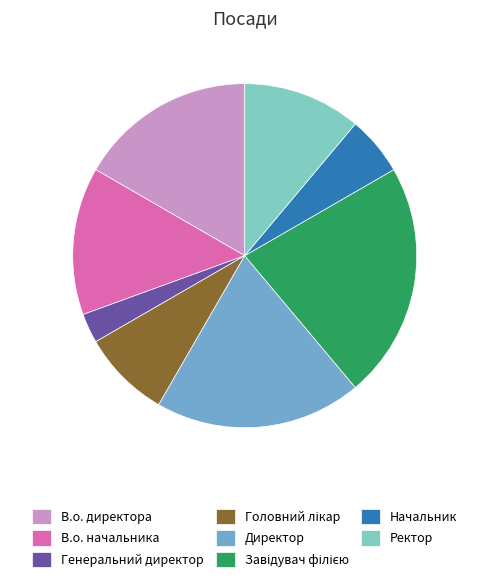

Is it true that Начальник is 14% of the pie?

False